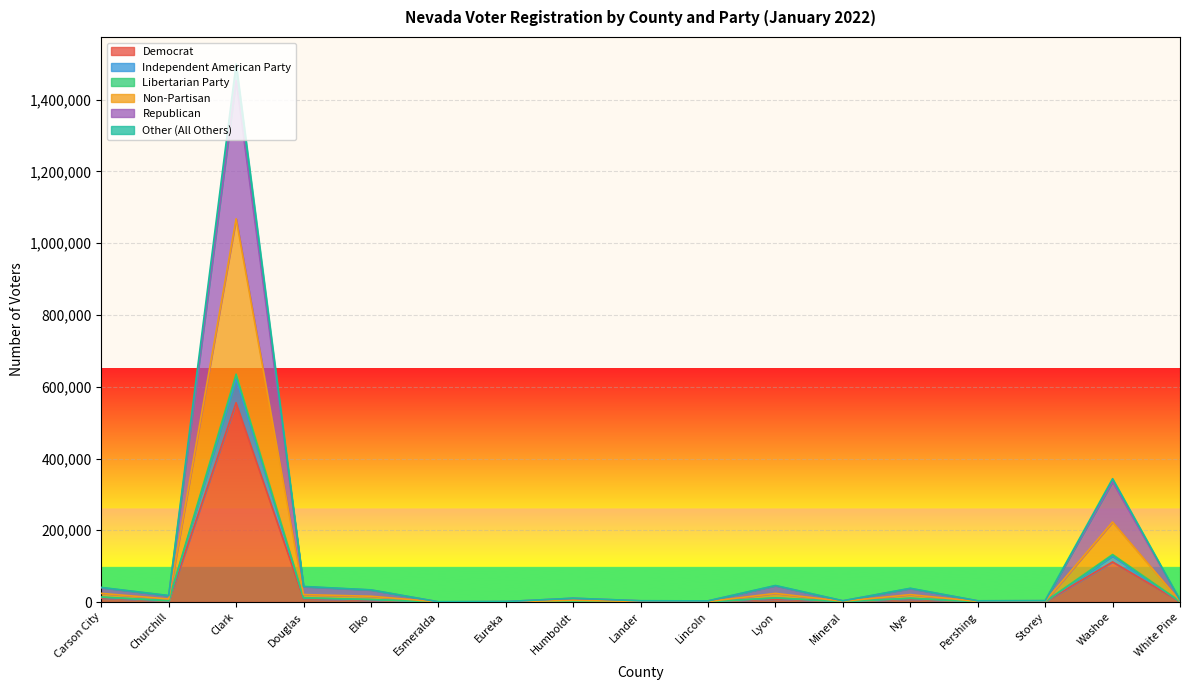

At which label is Democrat closest to 277797?

Washoe